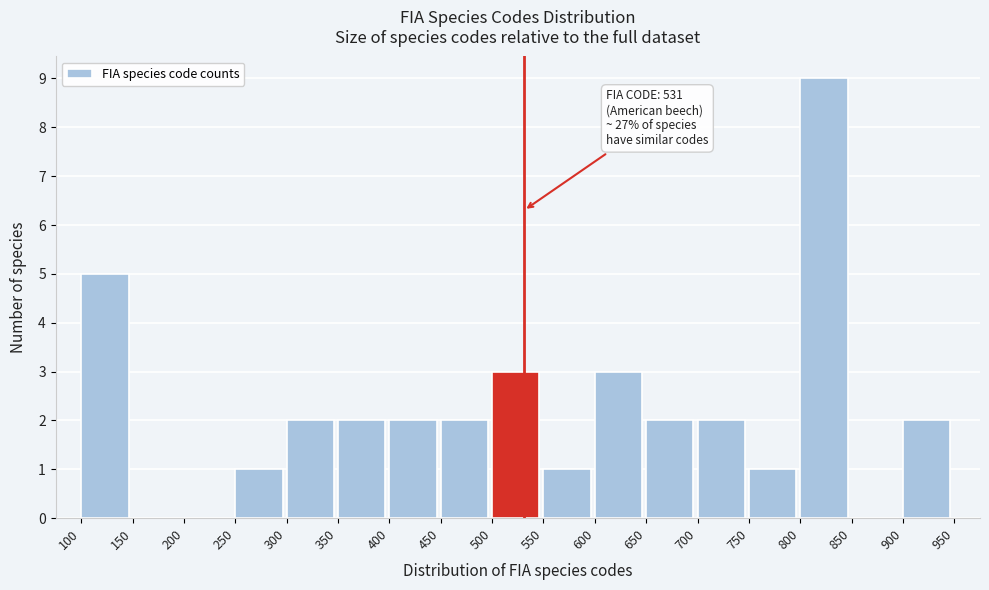

Over which range of the x-axis is the bar tallest?

800 to 850